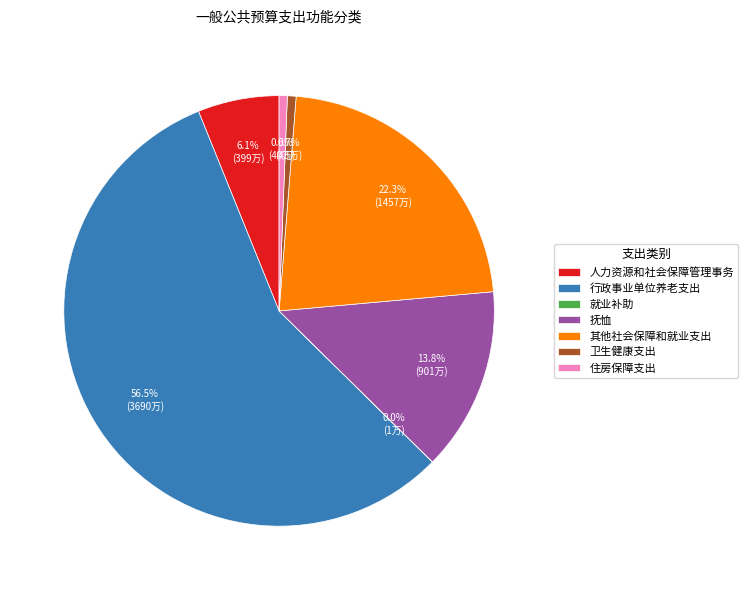

To the nearest percent, what portion does 人力资源和社会保障管理事务 represent?

6%